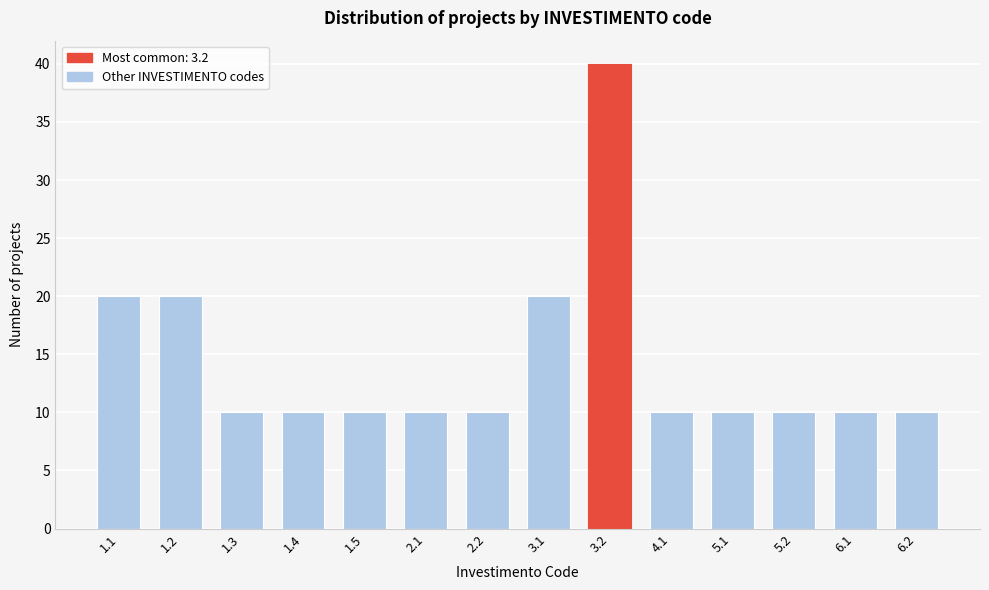

Reading left to right, extract all data points from this chart.

1.1=20	1.2=20	1.3=10	1.4=10	1.5=10	2.1=10	2.2=10	3.1=20	3.2=40	4.1=10	5.1=10	5.2=10	6.1=10	6.2=10